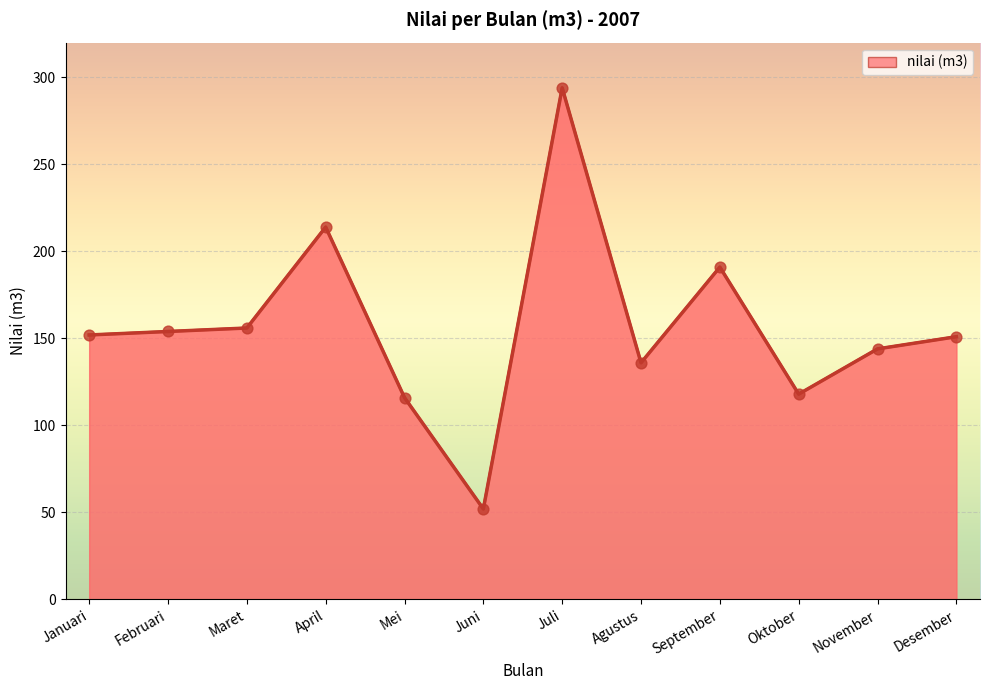

Approximately how many times larger is the value at November compared to Maret?

0.9